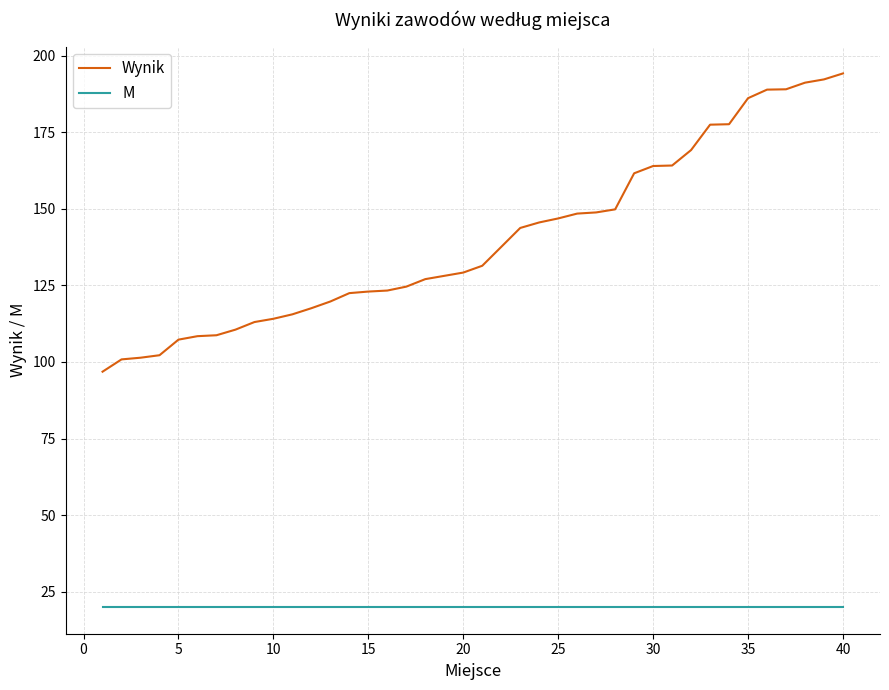

Which series has the largest total across all categories?

Wynik